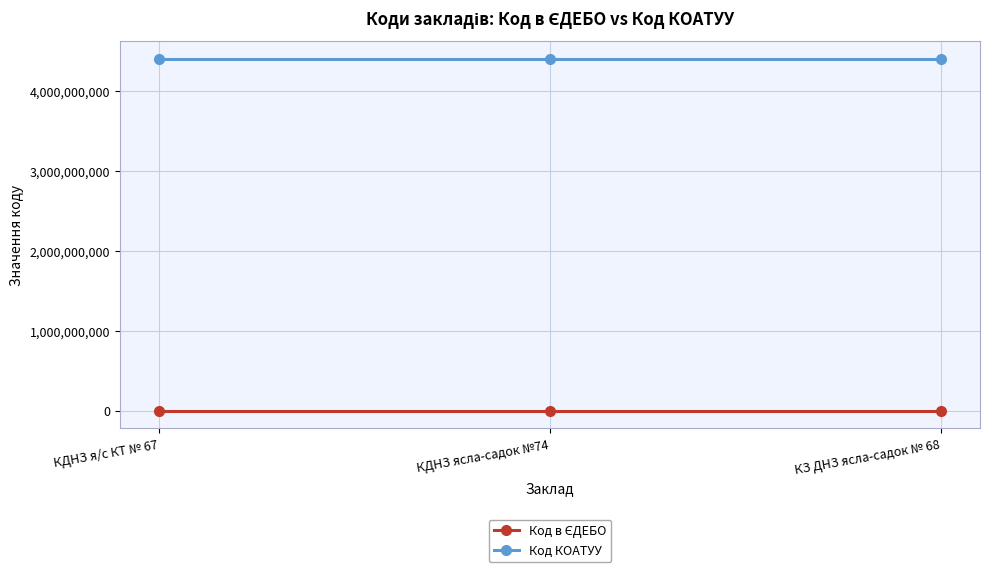

What is the sum of all Код КОАТУУ values?

13230411600